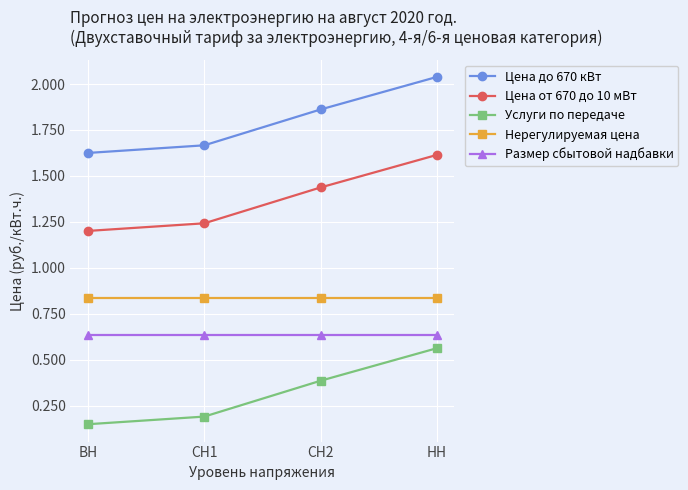

The value of Цена от 670 до 10 мВт at СН1 is 1.8. True or false?

False